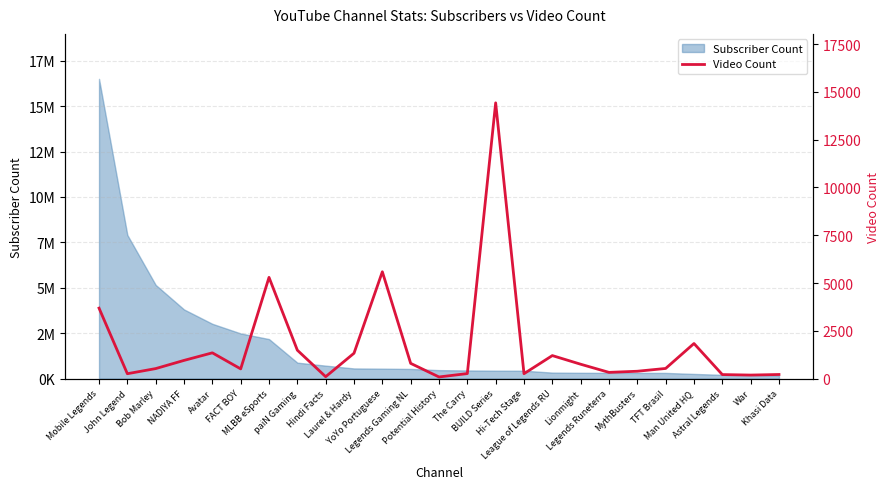

At which category does the data reach its first local valley?

John Legend